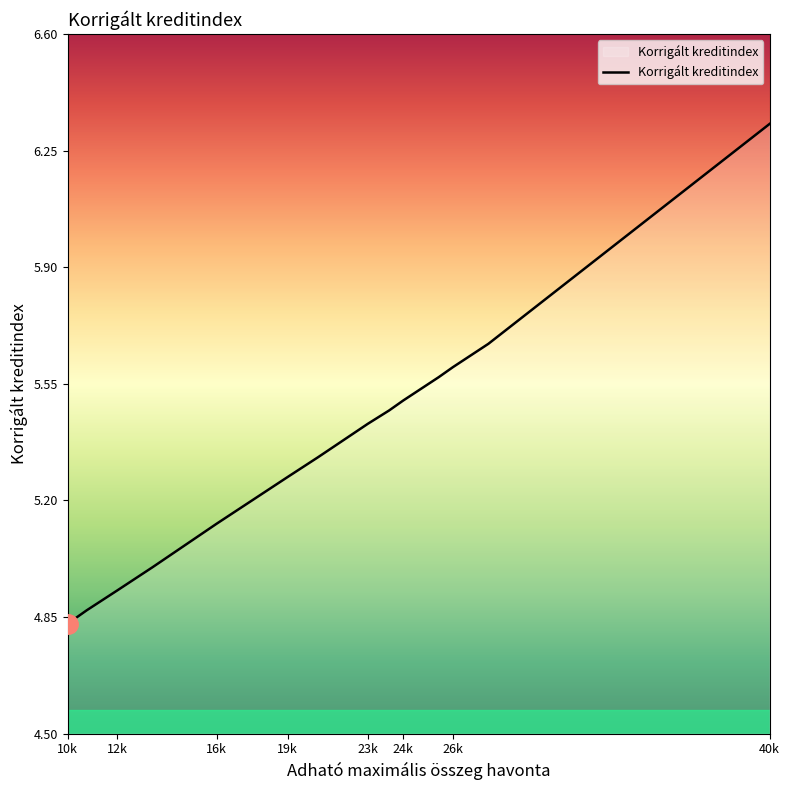

Does the chart have visible grid lines?

No